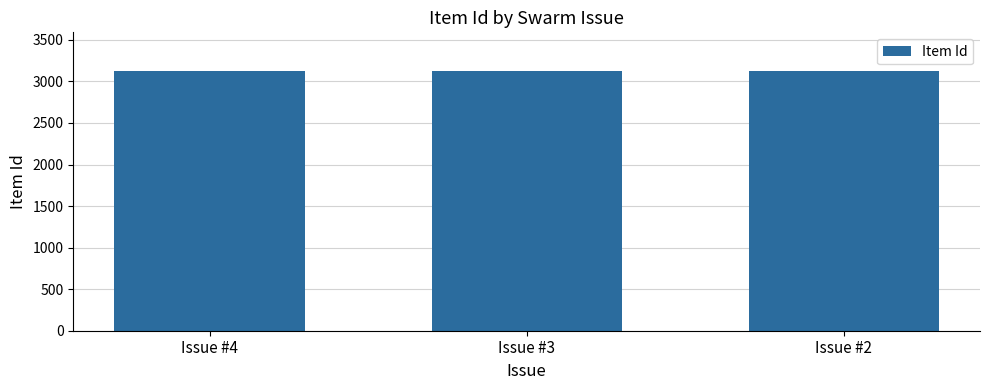

What is the smallest value displayed?

3120